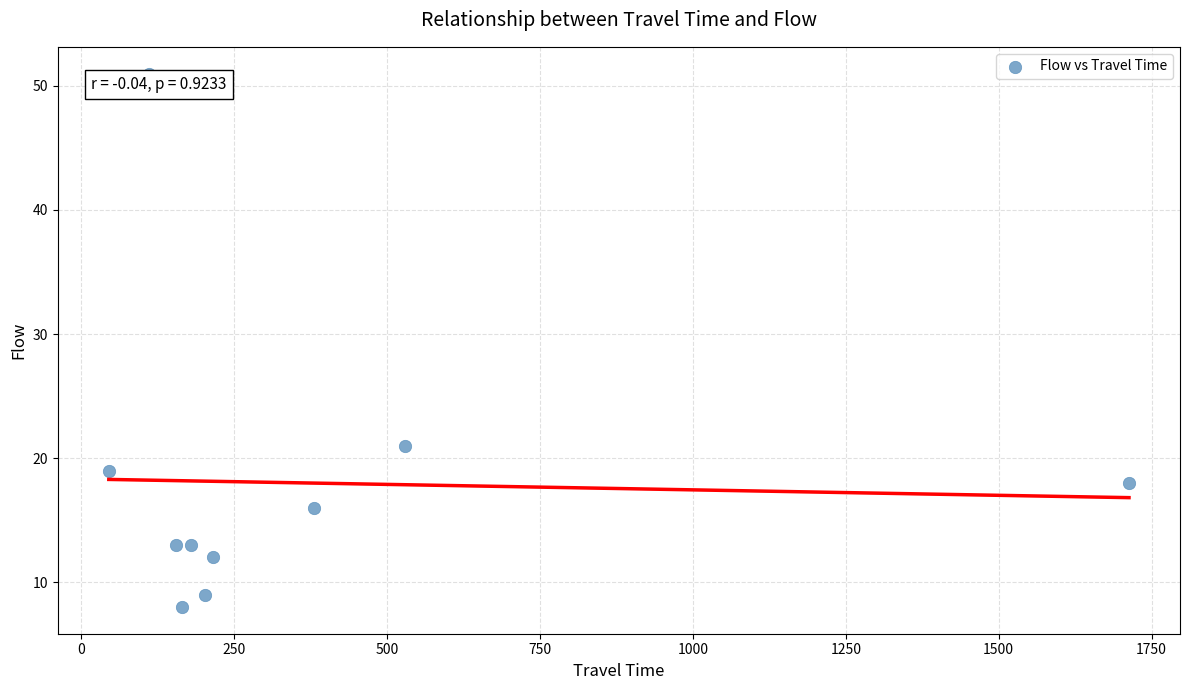

What is the range of X values (max minus min)?

1668